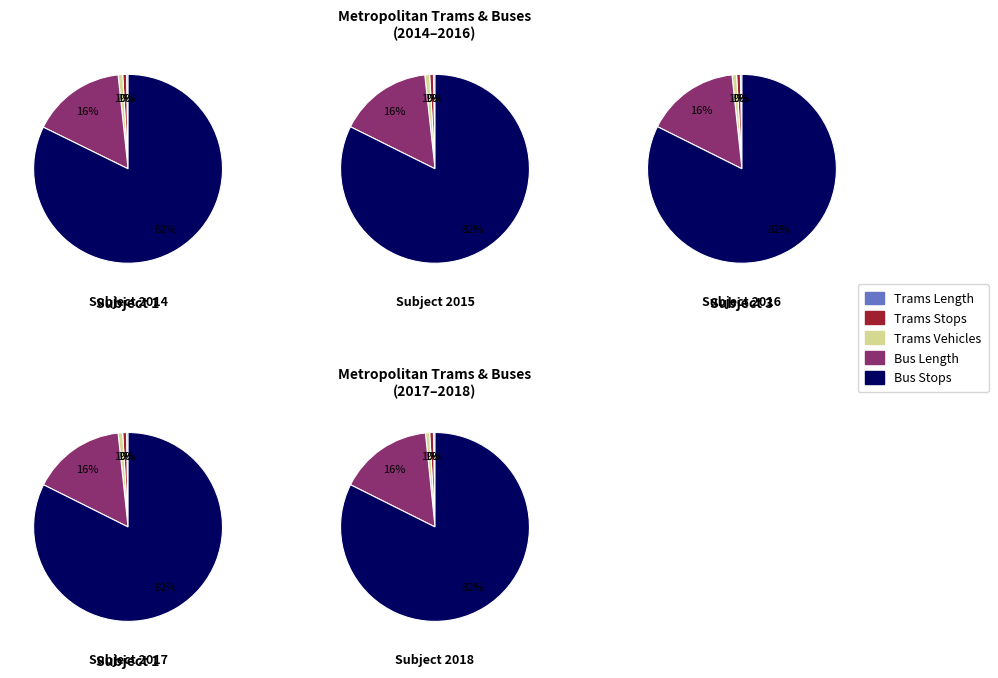

To the nearest percent, what percentage of the pie is 2015?

20%